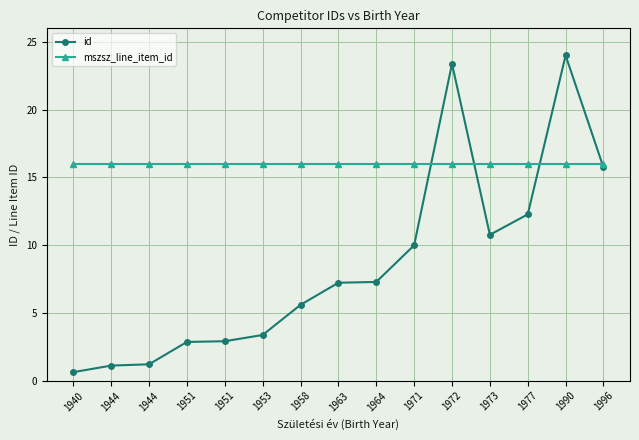

What are all the series names shown in the legend?

id, mszsz_line_item_id